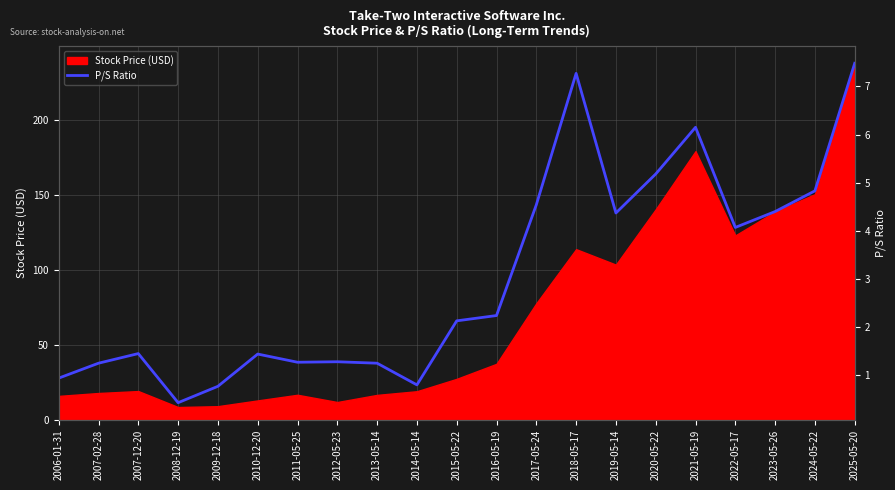

Which label corresponds to the largest value in the chart?

2025-05-20